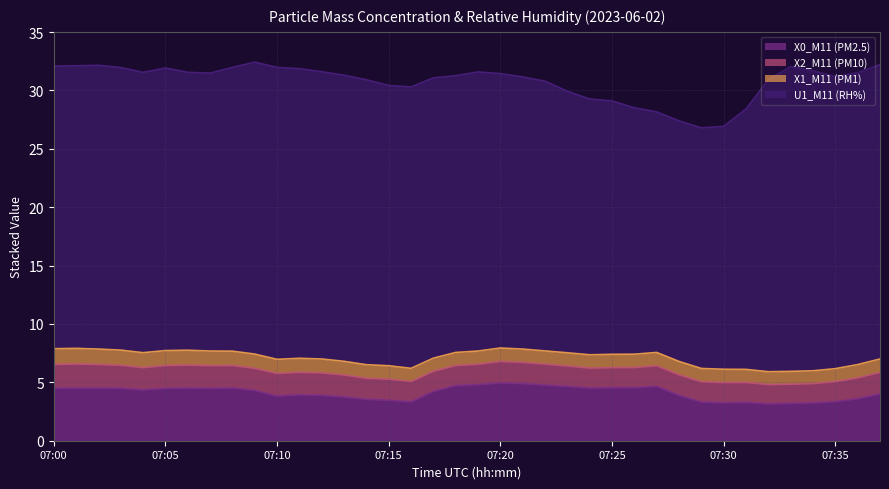

Is it true that X0_M11 (PM2.5) equals 7.5 at 07:07?

False